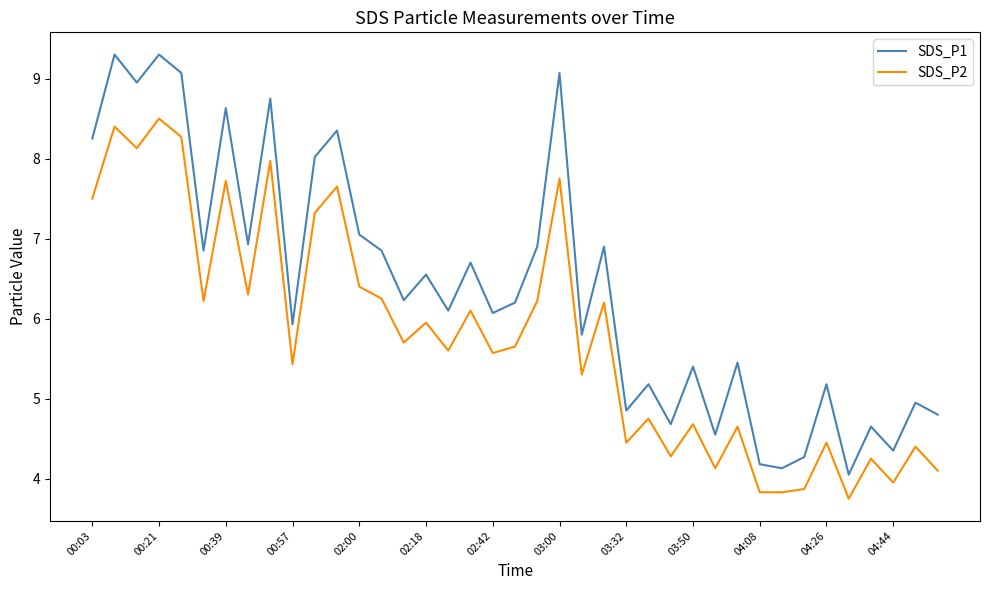

List the series in order of their overall mean, lowest first.

SDS_P2, SDS_P1